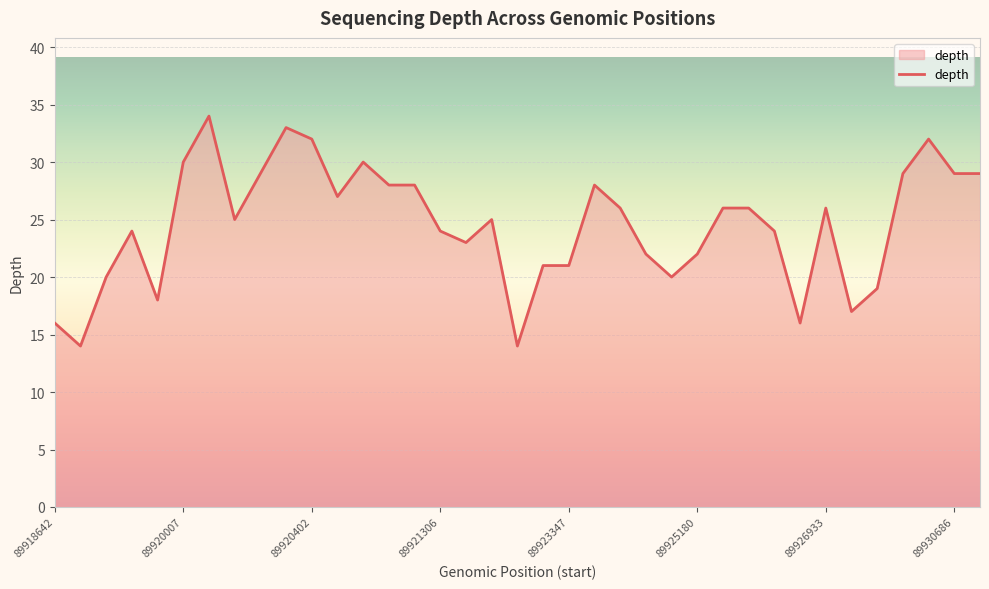

What is the greatest value displayed?

34